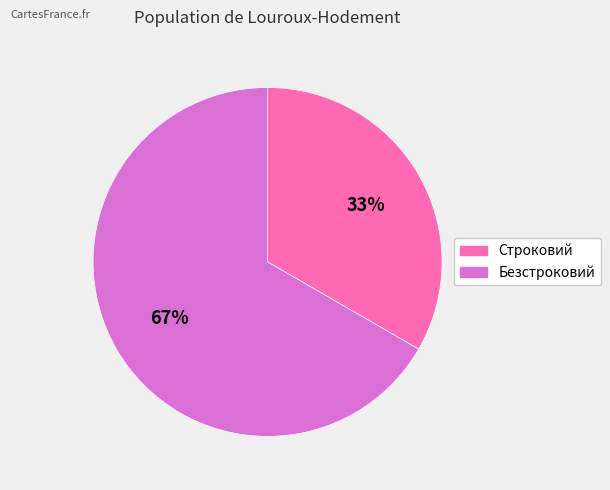

True or false: Безстроковий accounts for 77% of the total.

False